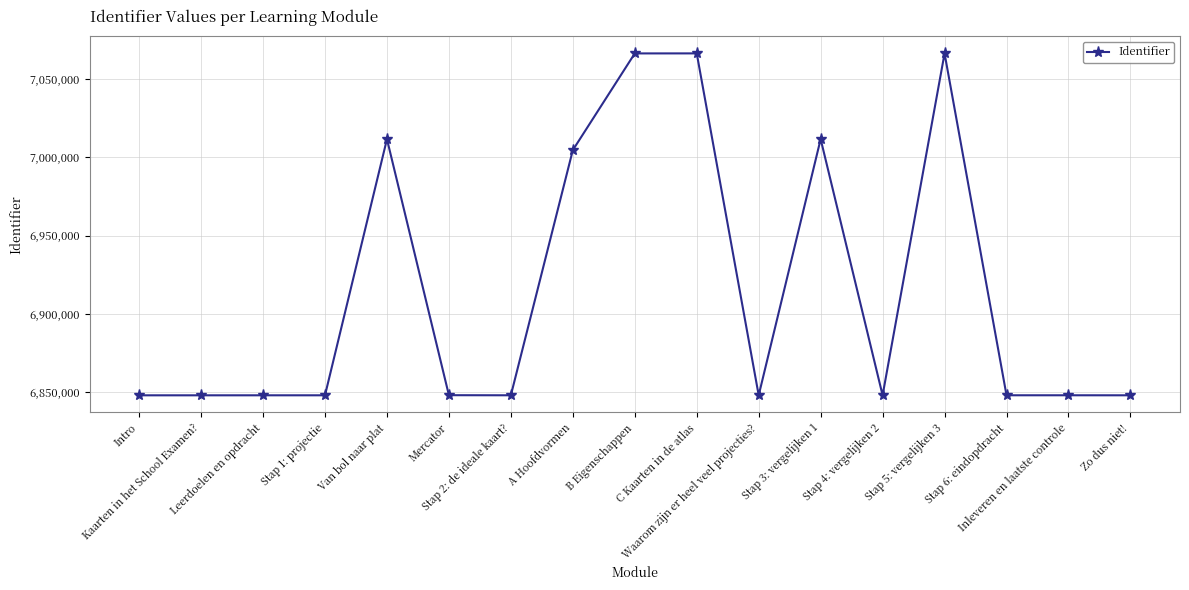

What is the difference between the second highest and minimum values?

218474